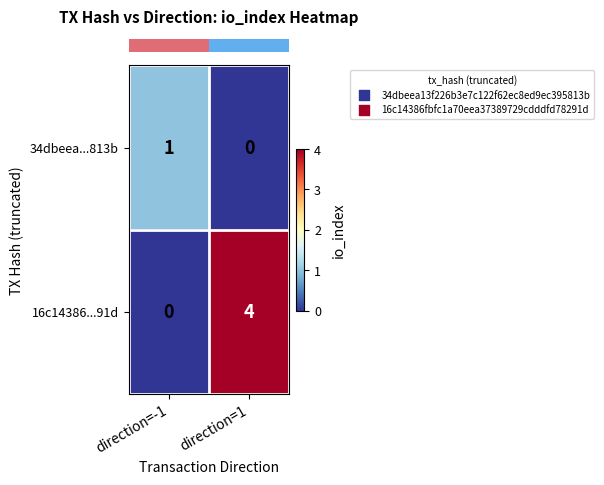

Between direction=-1 and direction=1, which series saw the biggest shift?

16c14386...91d